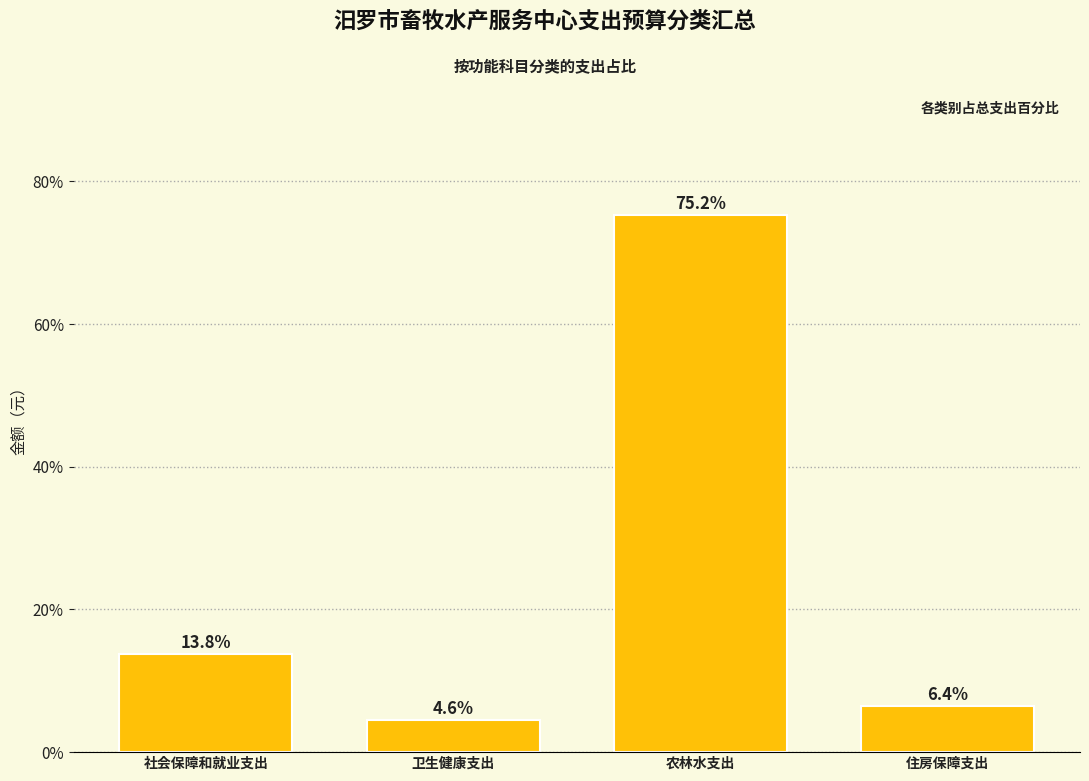

Reading left to right, list all the values displayed in this chart.

13.8	4.6	75.2	6.4